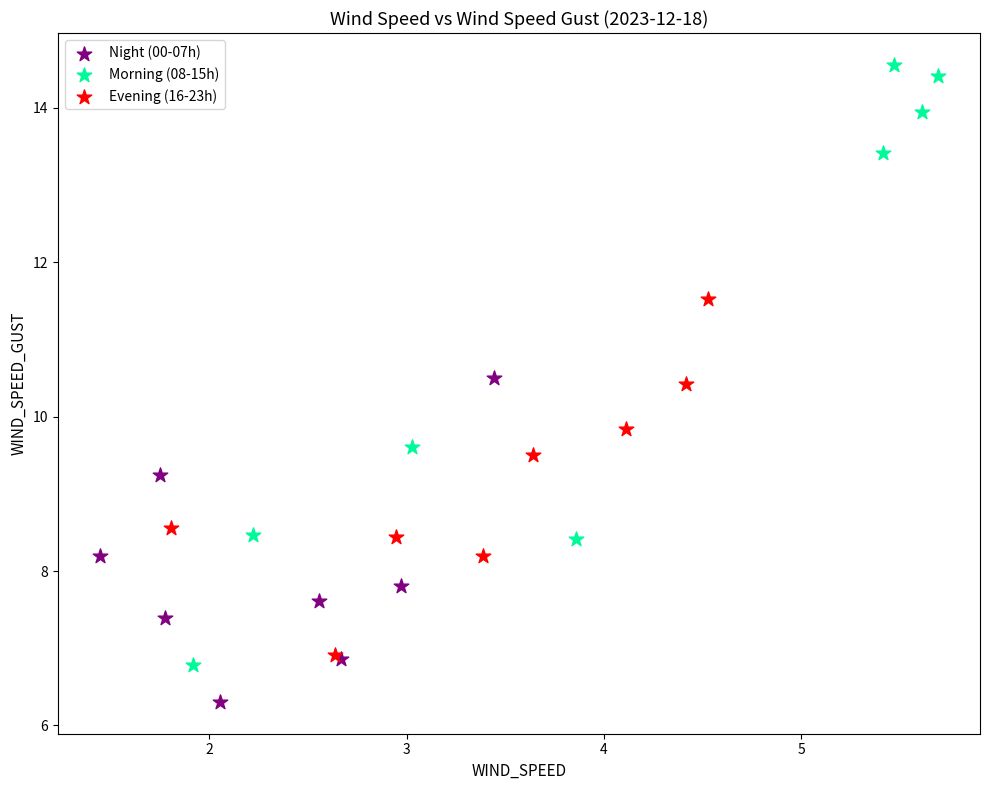

What are all the series names shown in the legend?

Night (00-07h), Morning (08-15h), Evening (16-23h)